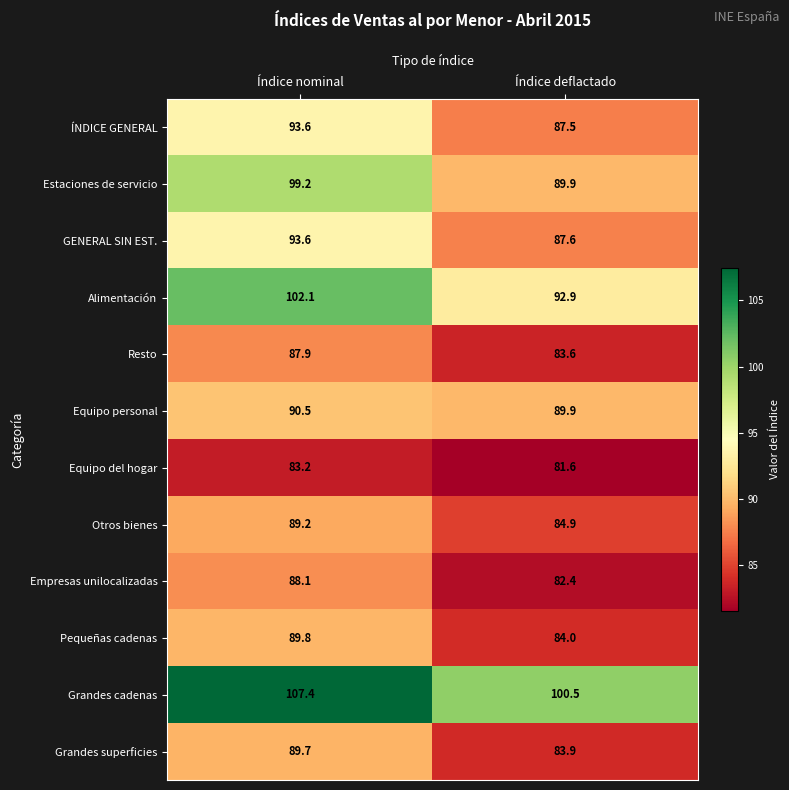

What is the maximum value shown in the chart?

107.4